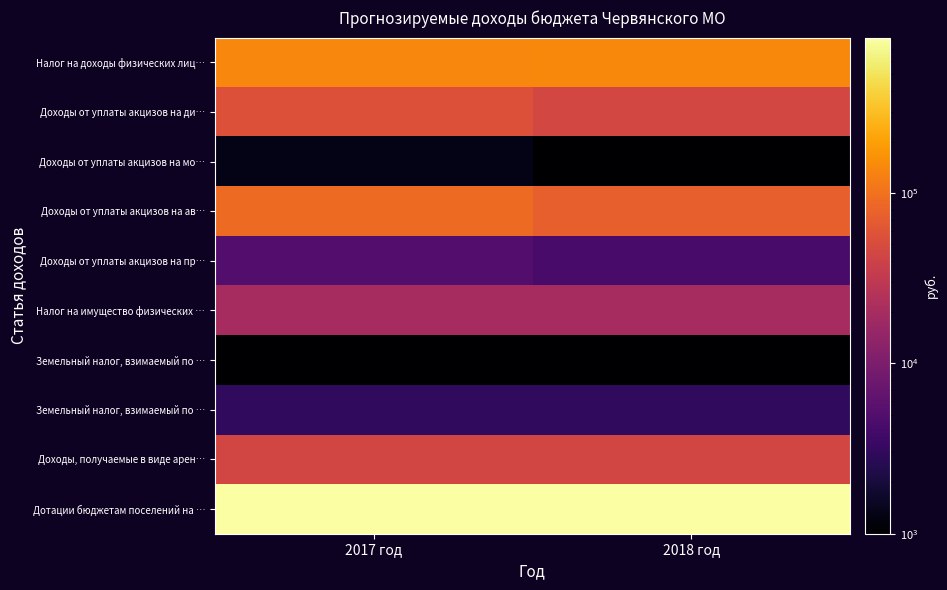

At how many categories does at least one series exceed 689145?

2